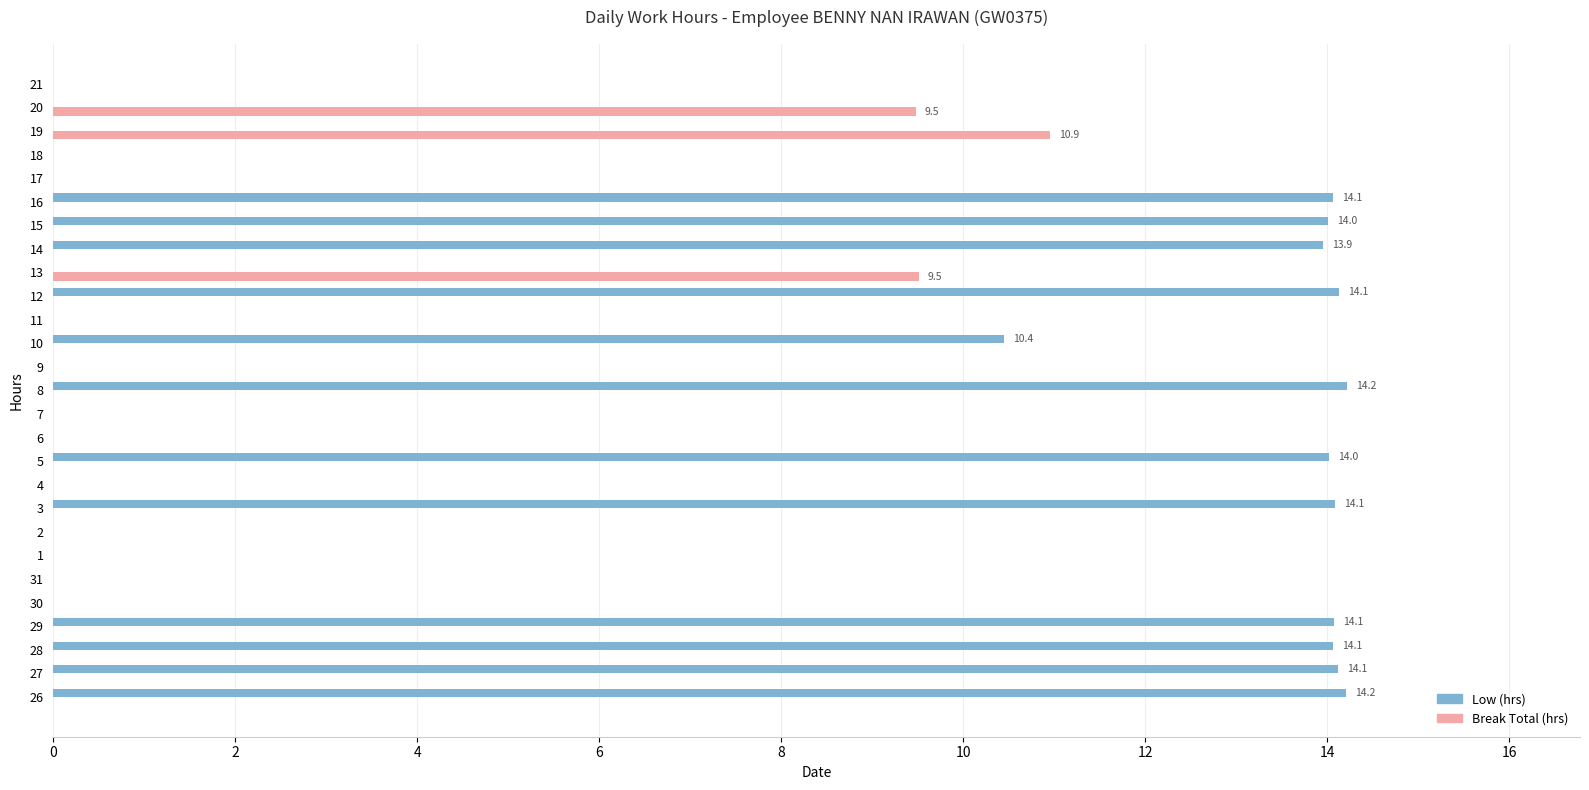

What is the total value across all series at 3?

14.1